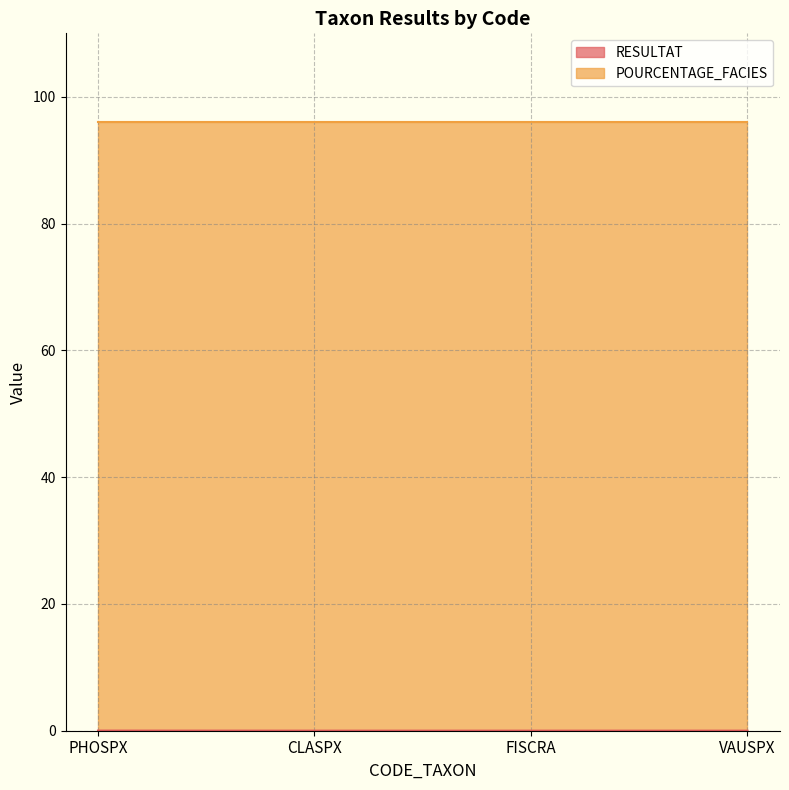

Count the values in the range 0 to 1.

4